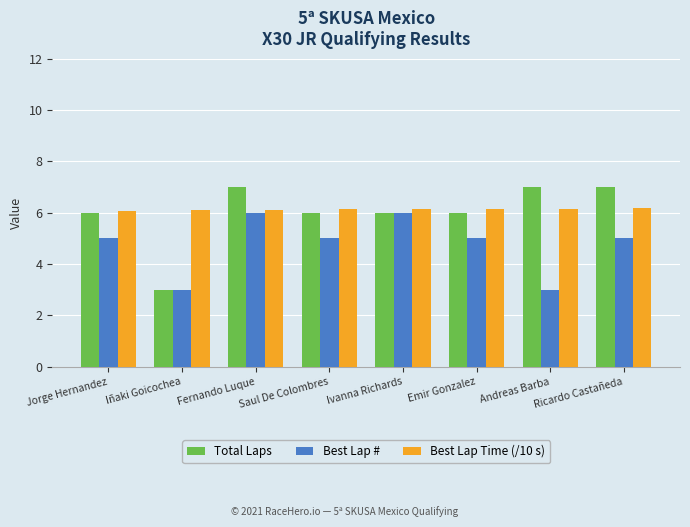

What is the label of the 6th bar from the left?

Emir Gonzalez